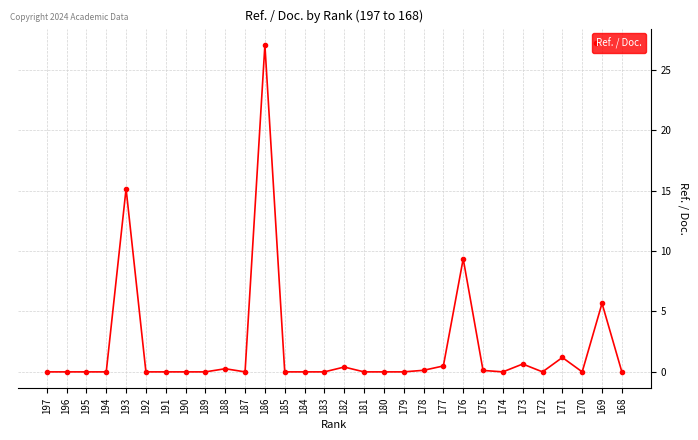

Is this an area chart (filled region under the line)?

No